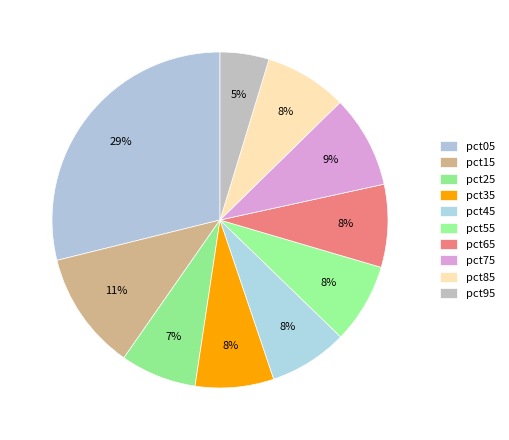

Combined, what portion of the pie is pct35 and pct05?

36.4%